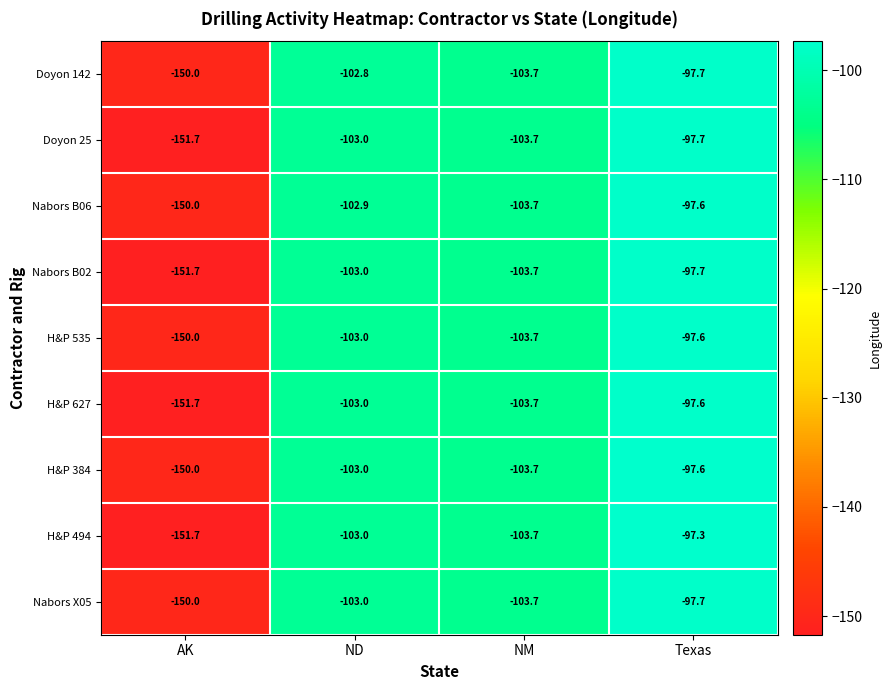

List the labels in order of H&P 535 value, largest first.

Texas, ND, NM, AK